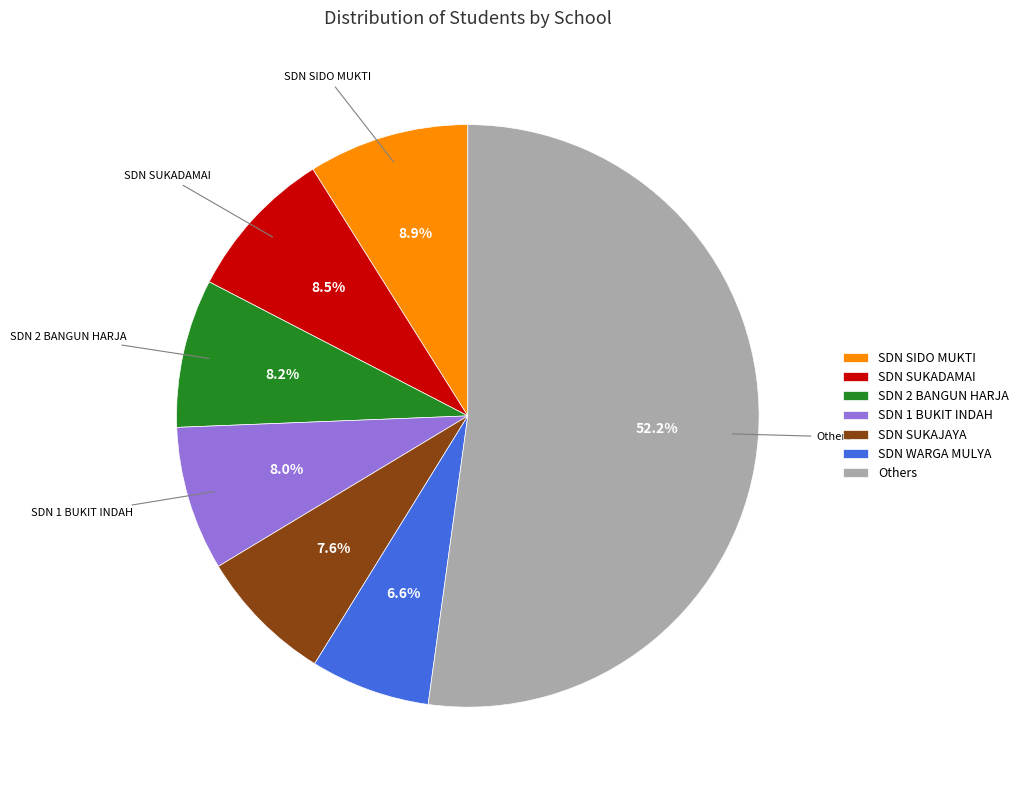

How many segments does this pie chart have?

7